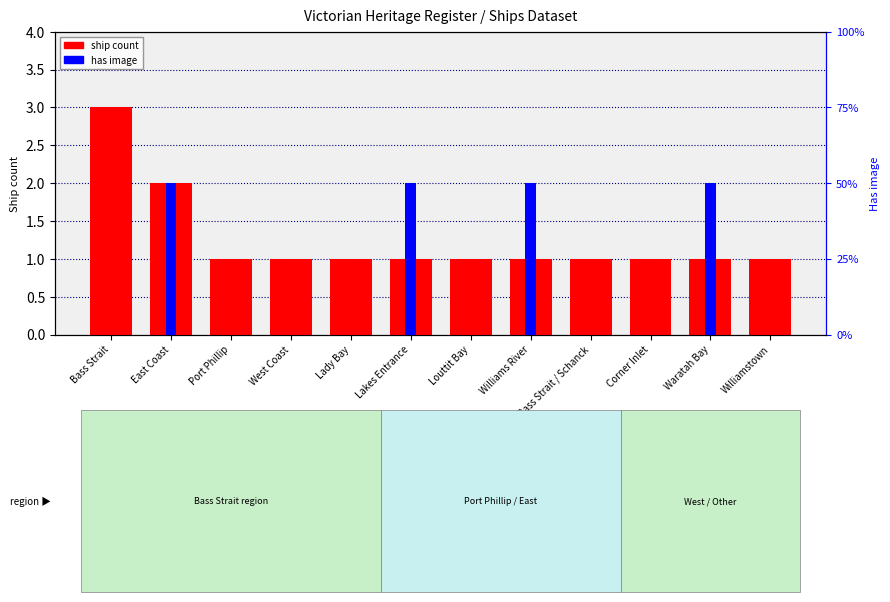

What is the difference between the maximum and minimum values in the has image series?

1